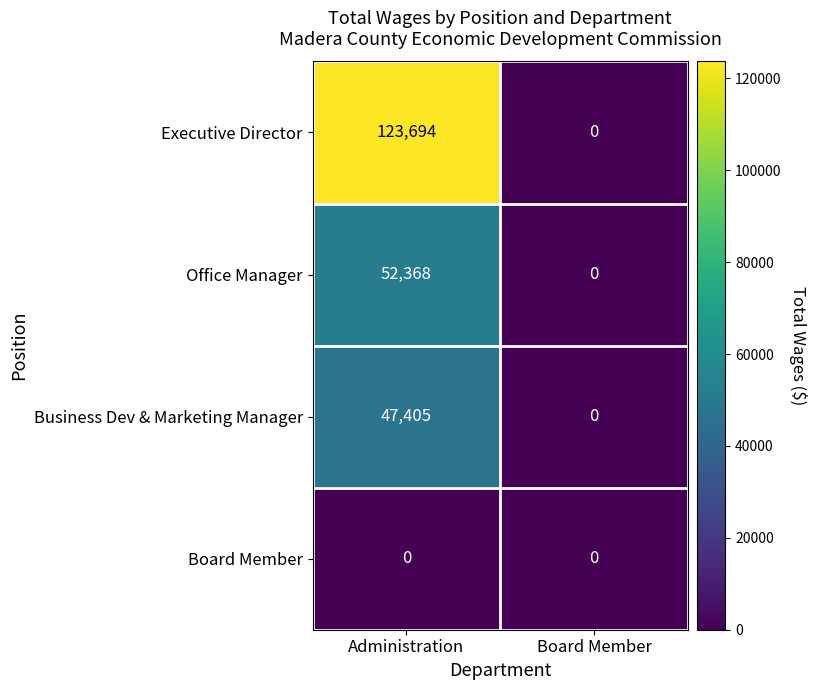

What is the maximum value for Executive Director?

123694